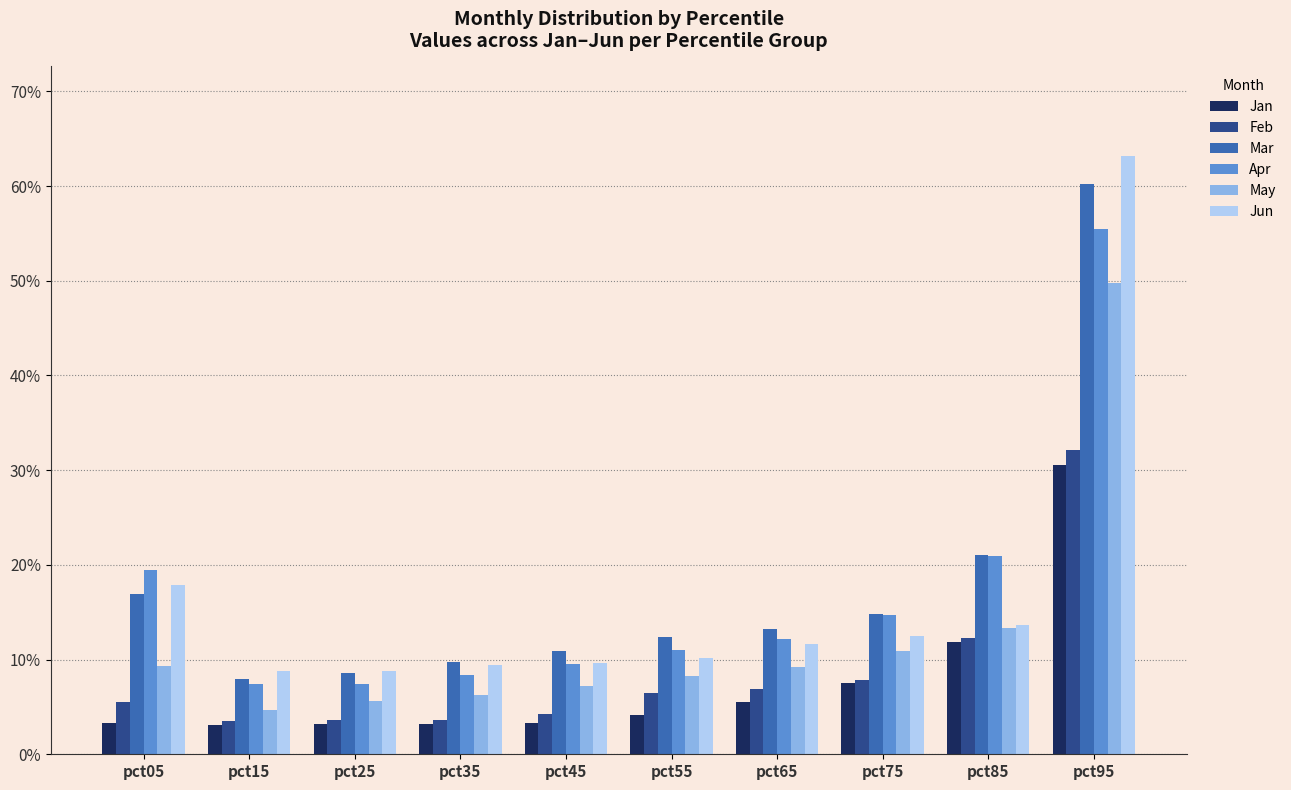

What is the maximum value shown in the chart?

0.6